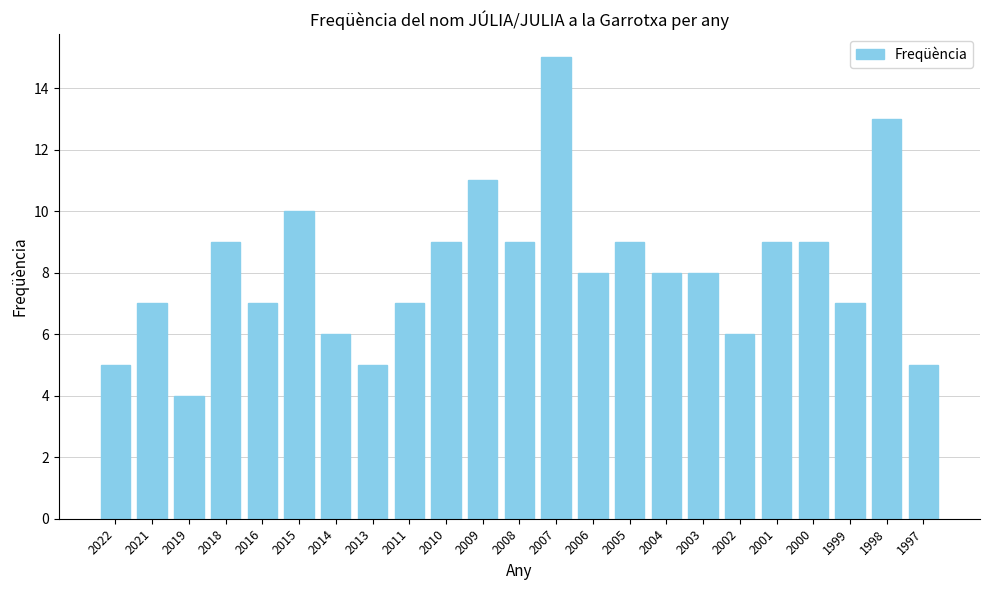

At which category does the chart reach its minimum across all series?

2019